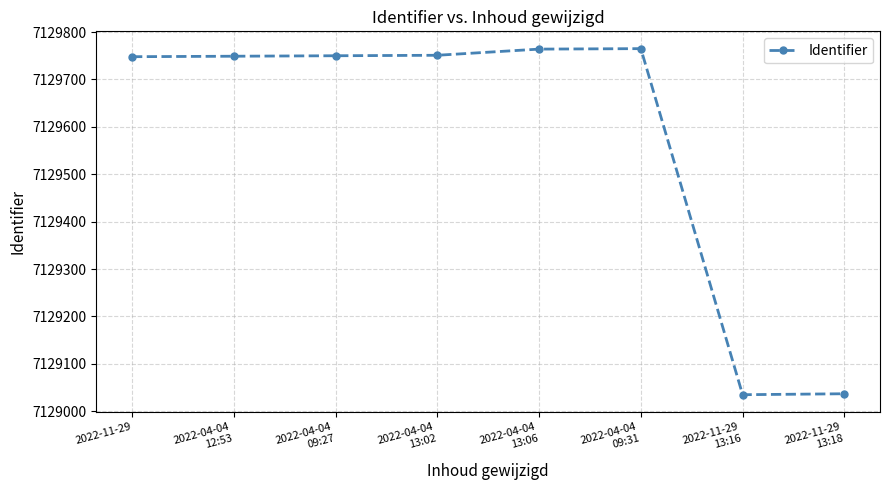

What is the greatest value displayed?

7129765